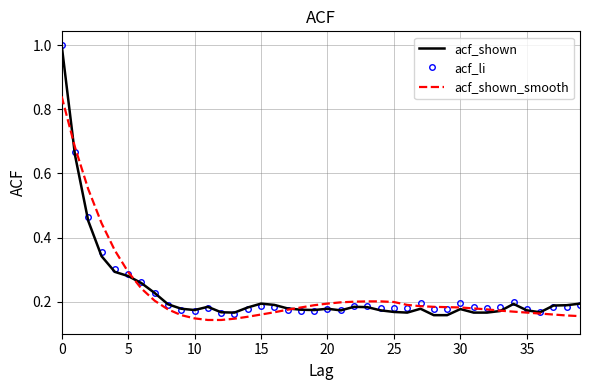

What is the highest value of the acf_shown series?

1.0